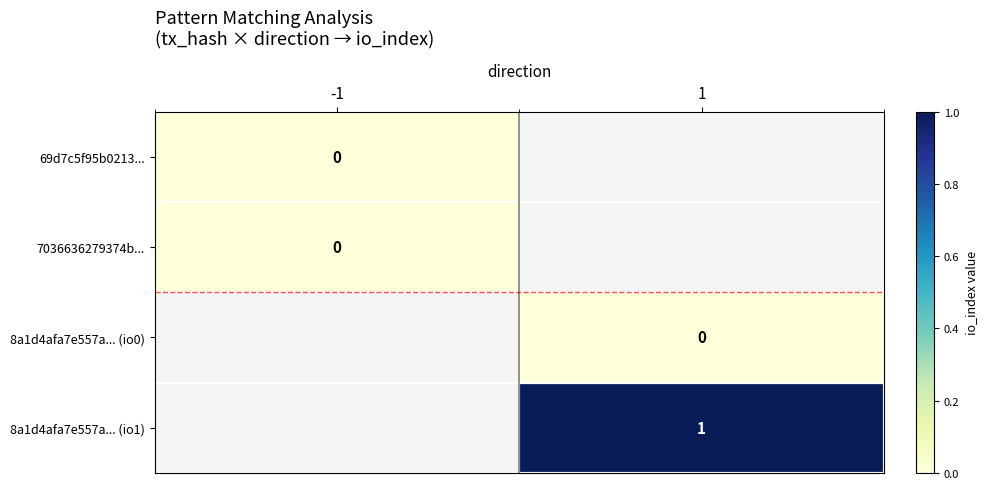

Which category has the highest value across all series?

1